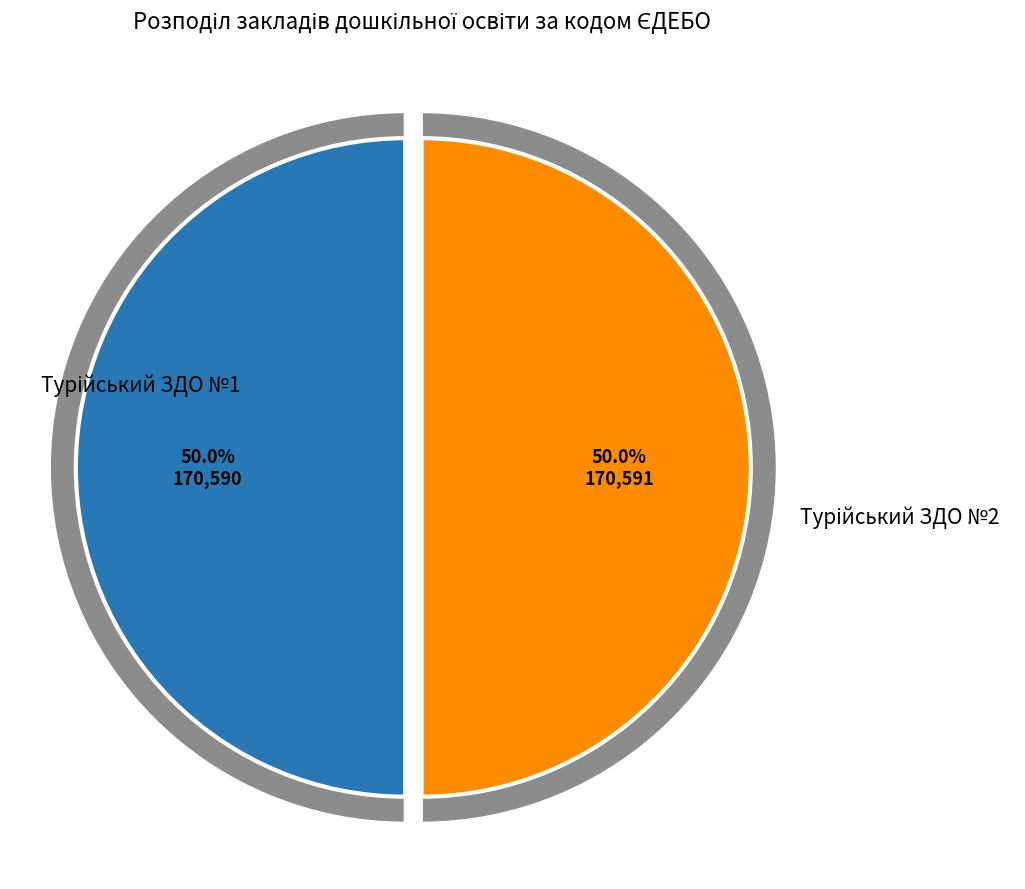

To the nearest percent, what portion does Турійський ЗДО №2 represent?

50%